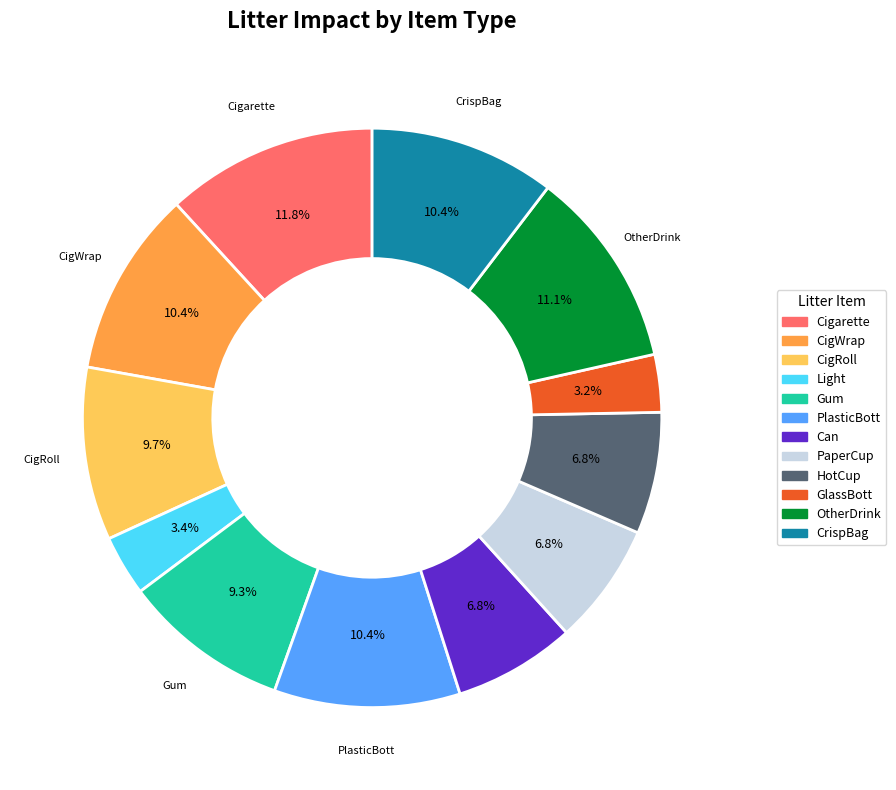

Count the number of slices in the pie.

12